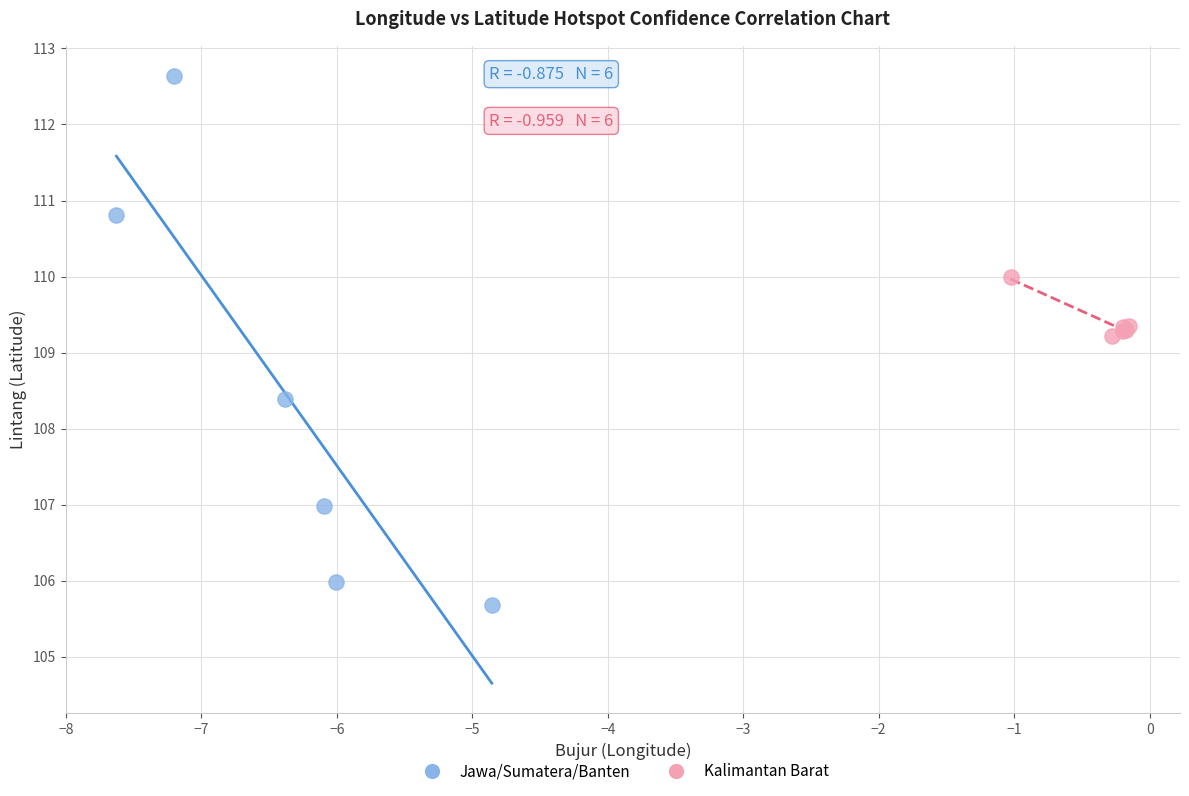

Which series contains the highest Y value?

Jawa/Sumatera/Banten